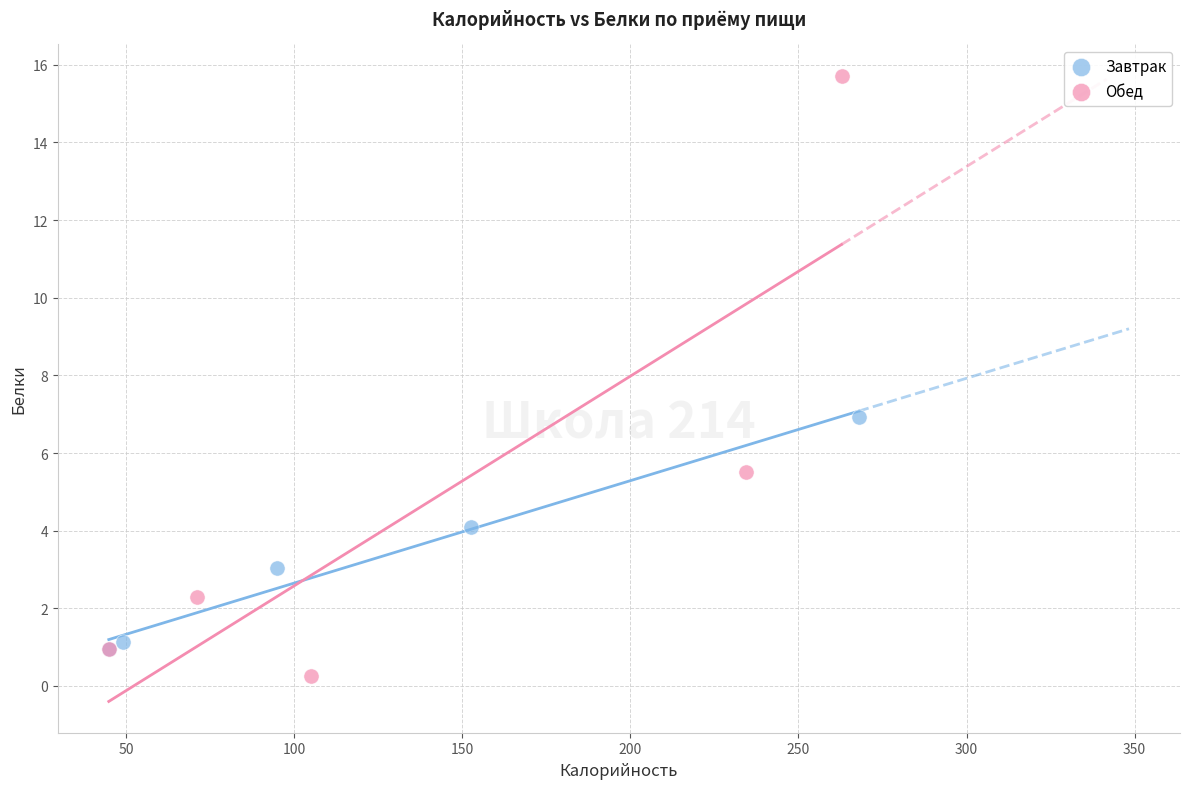

Which series contains the highest Y value?

Обед